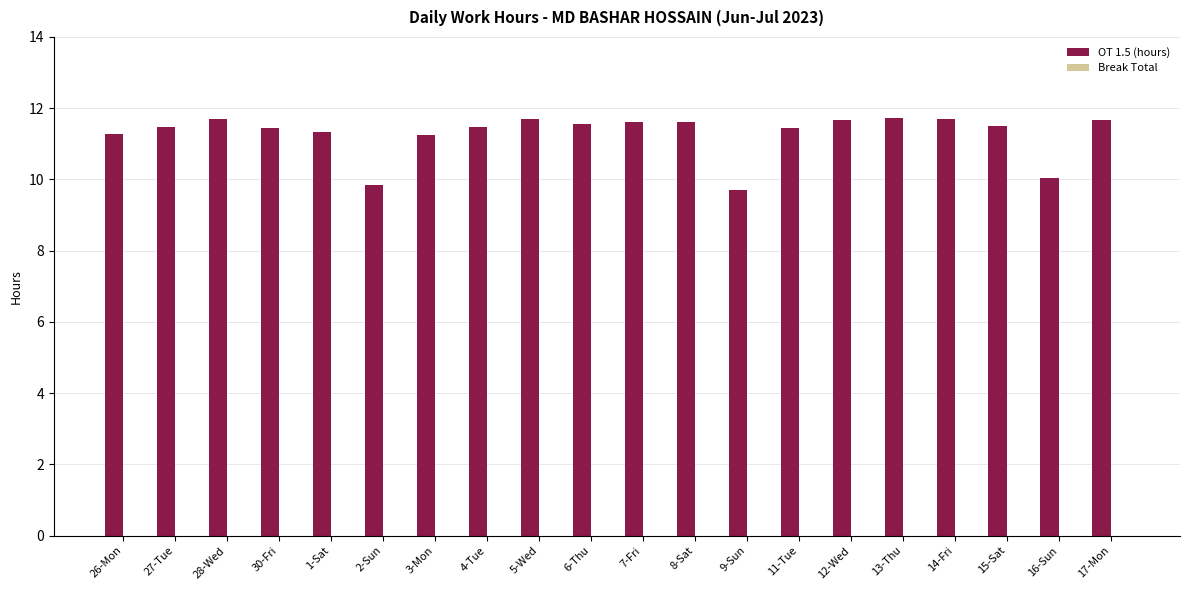

What is the value of the 13th bar from the left?

9.7